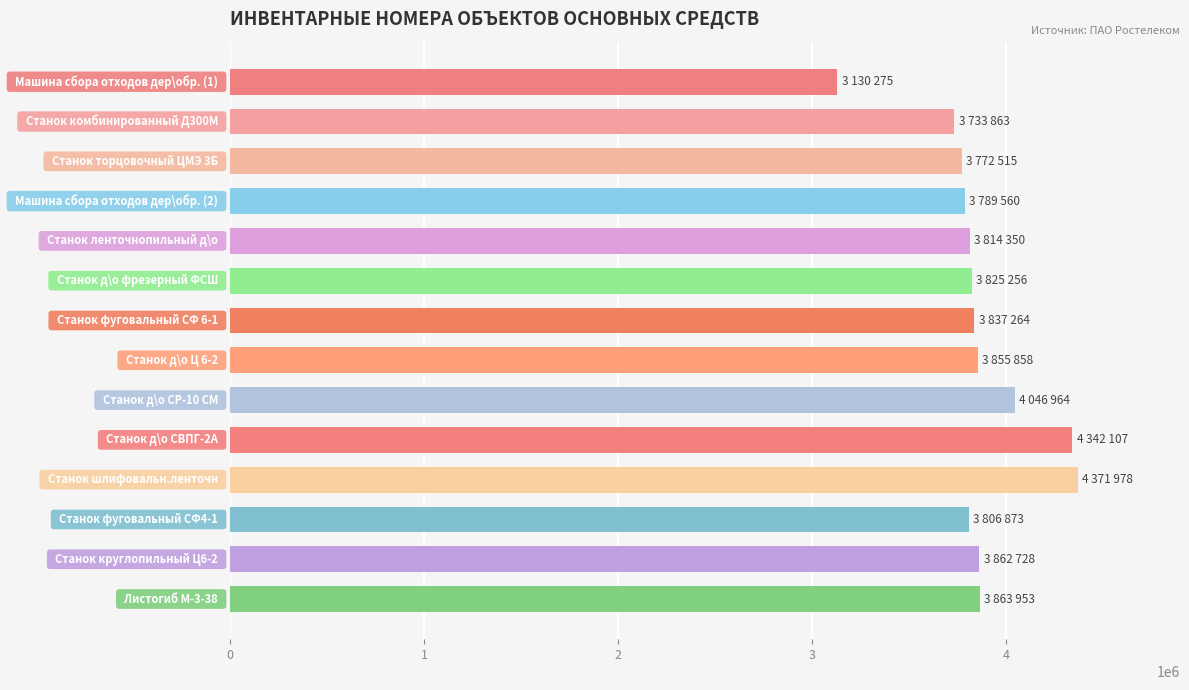

What is the minimum value shown in the chart?

3130275